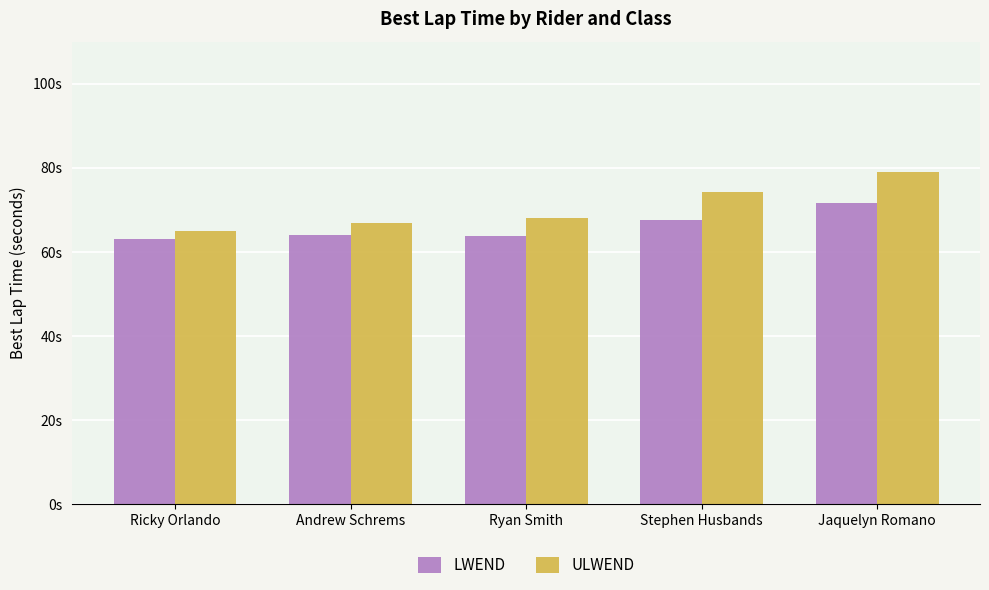

What is the difference between the ULWEND values at Ryan Smith and Jaquelyn Romano?

10.8